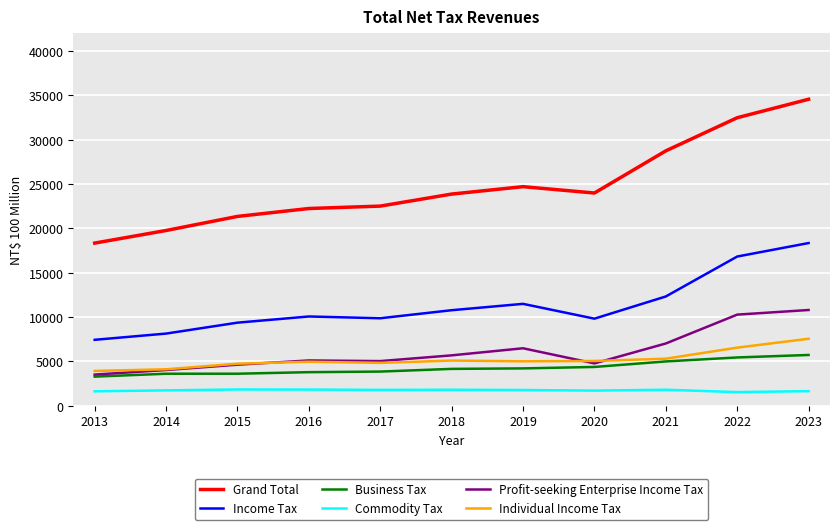

At which label does Income Tax reach its peak?

2023